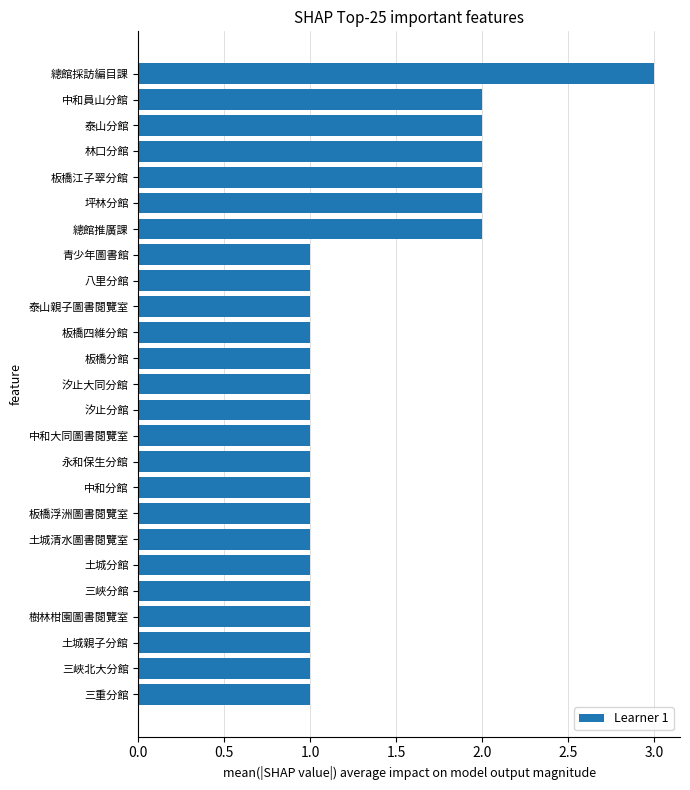

What is the ratio of the value at 汐止分館 to the value at 三峽分館?

1.0